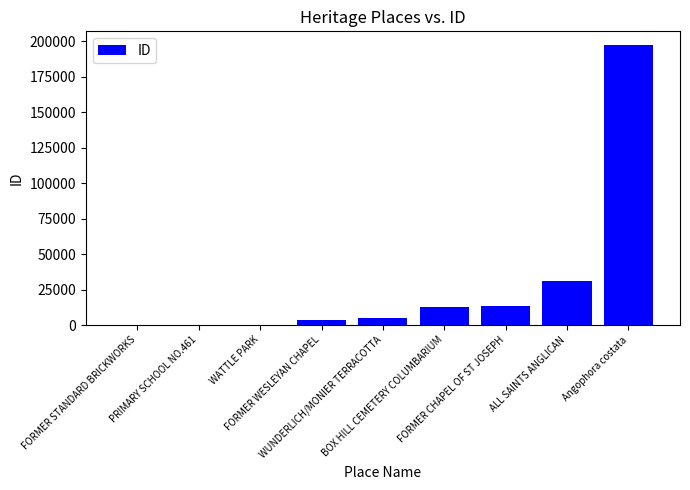

What is the sum of the values at FORMER CHAPEL OF ST JOSEPH and WATTLE PARK?

13263